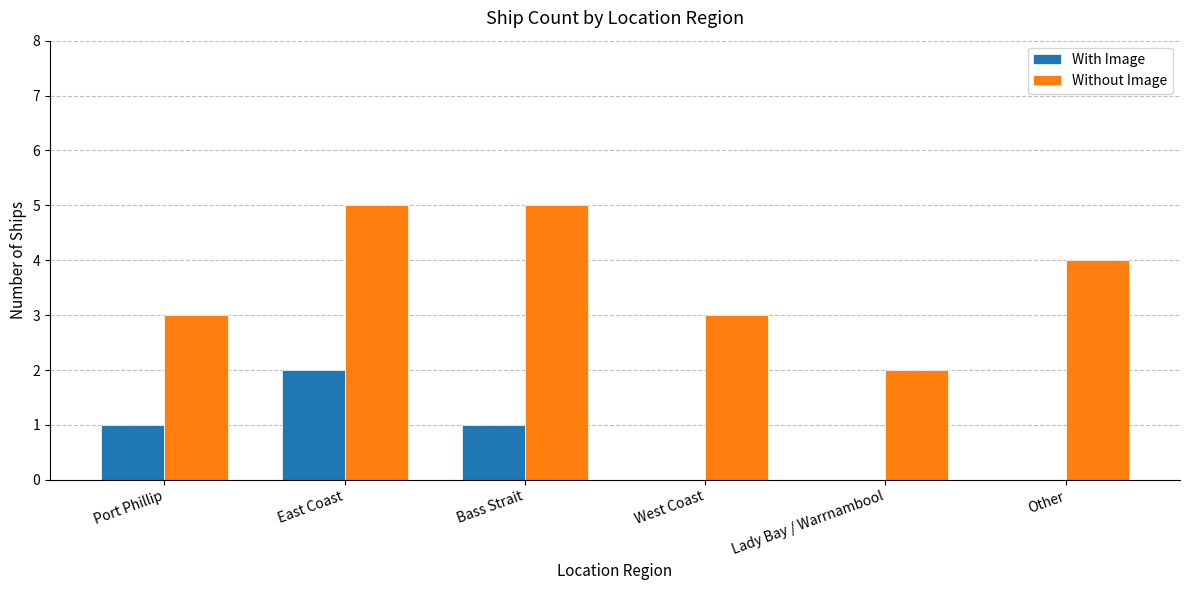

Which series has the widest spread of values?

Without Image